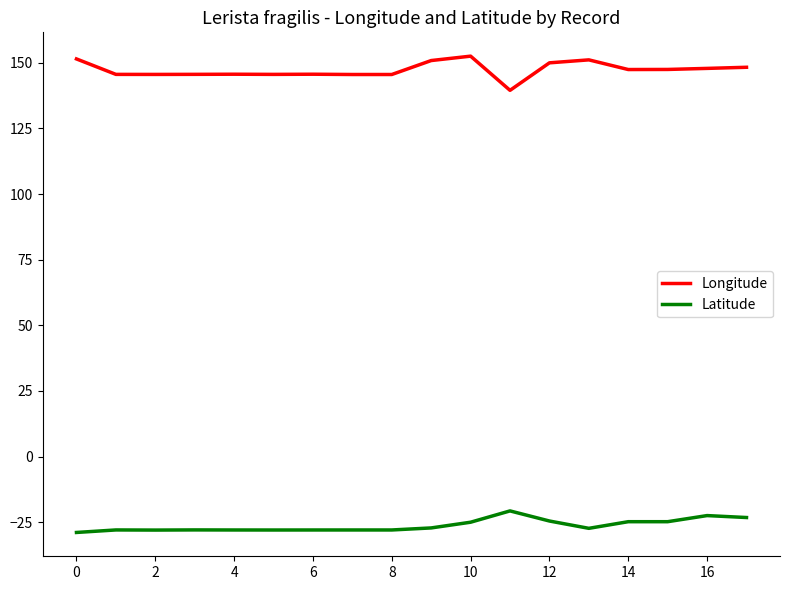

Rank the series by their maximum value, from lowest to highest.

Latitude, Longitude